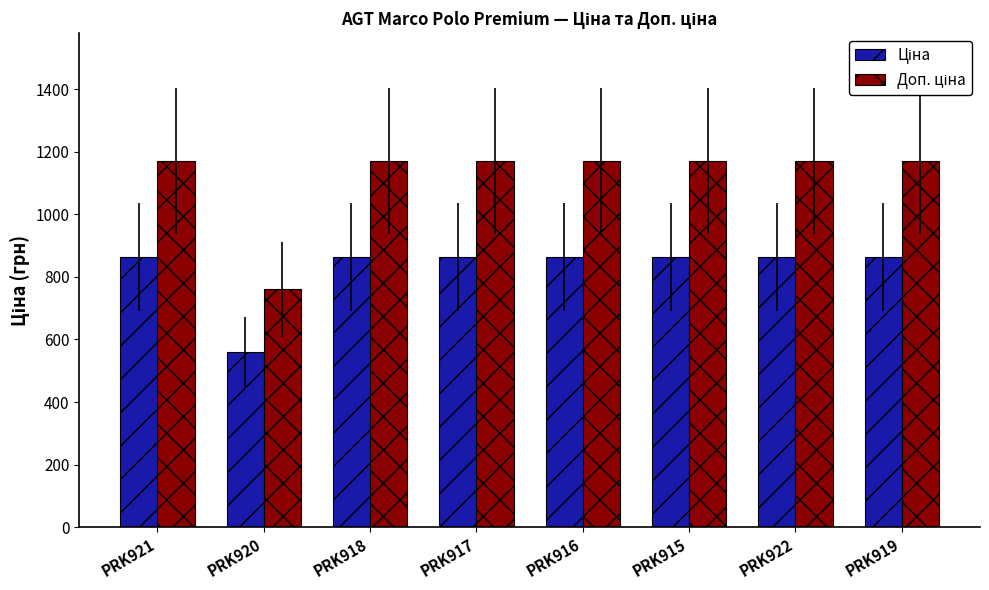

Does the chart contain any negative values?

No